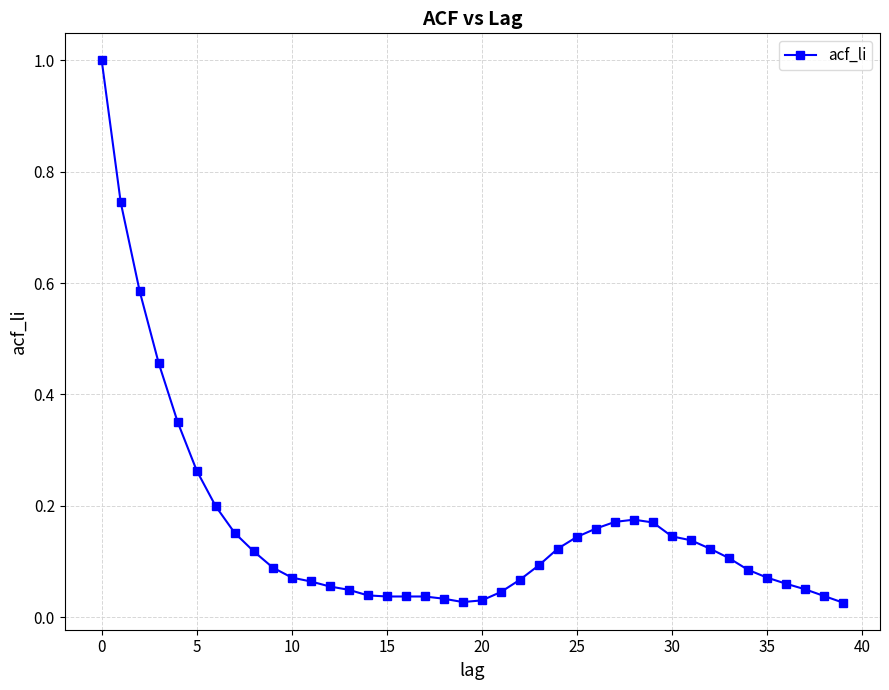

What is the greatest value displayed?

1.0